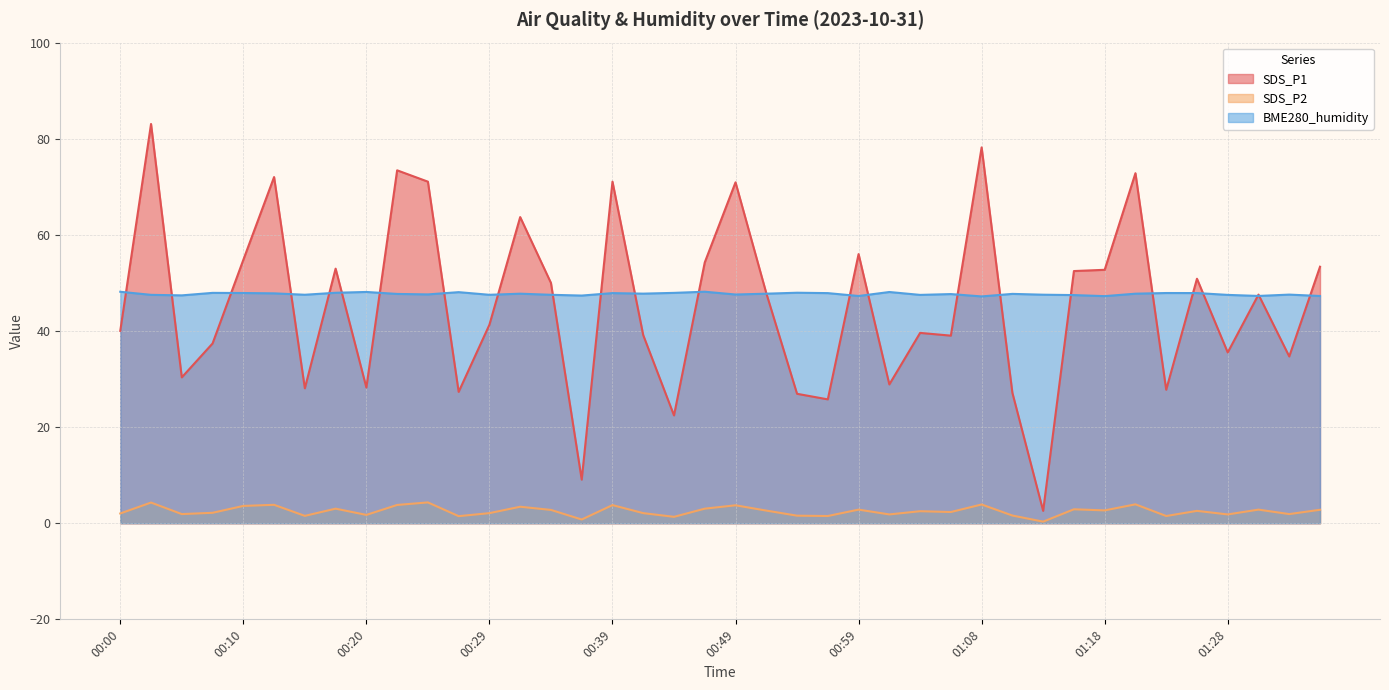

At 00:00, list the series in order from largest to smallest.

BME280_humidity, SDS_P1, SDS_P2